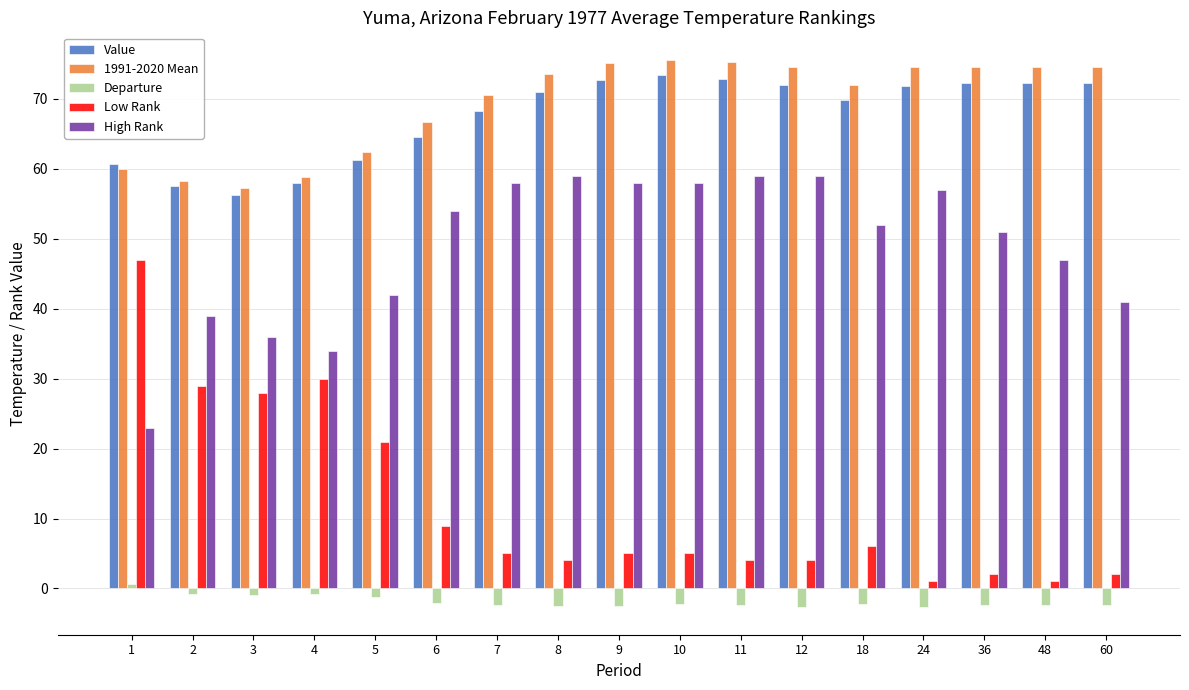

Read the Departure value at 10.

-2.2